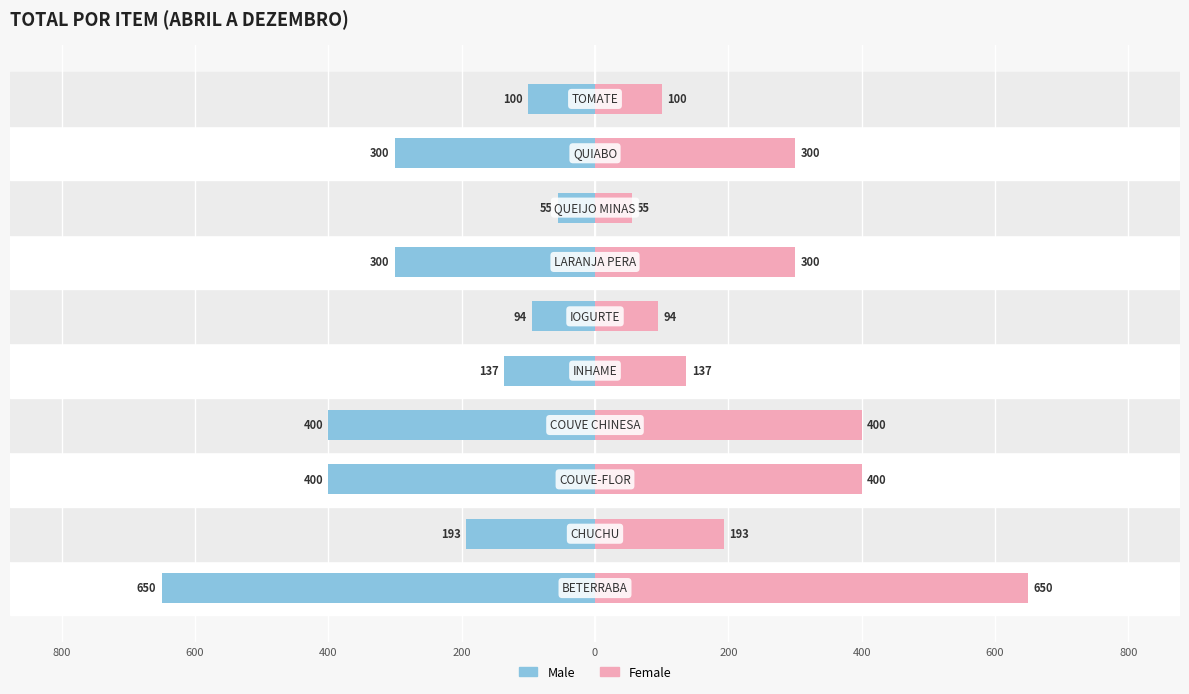

What is the highest value of the Male series?

-55.4